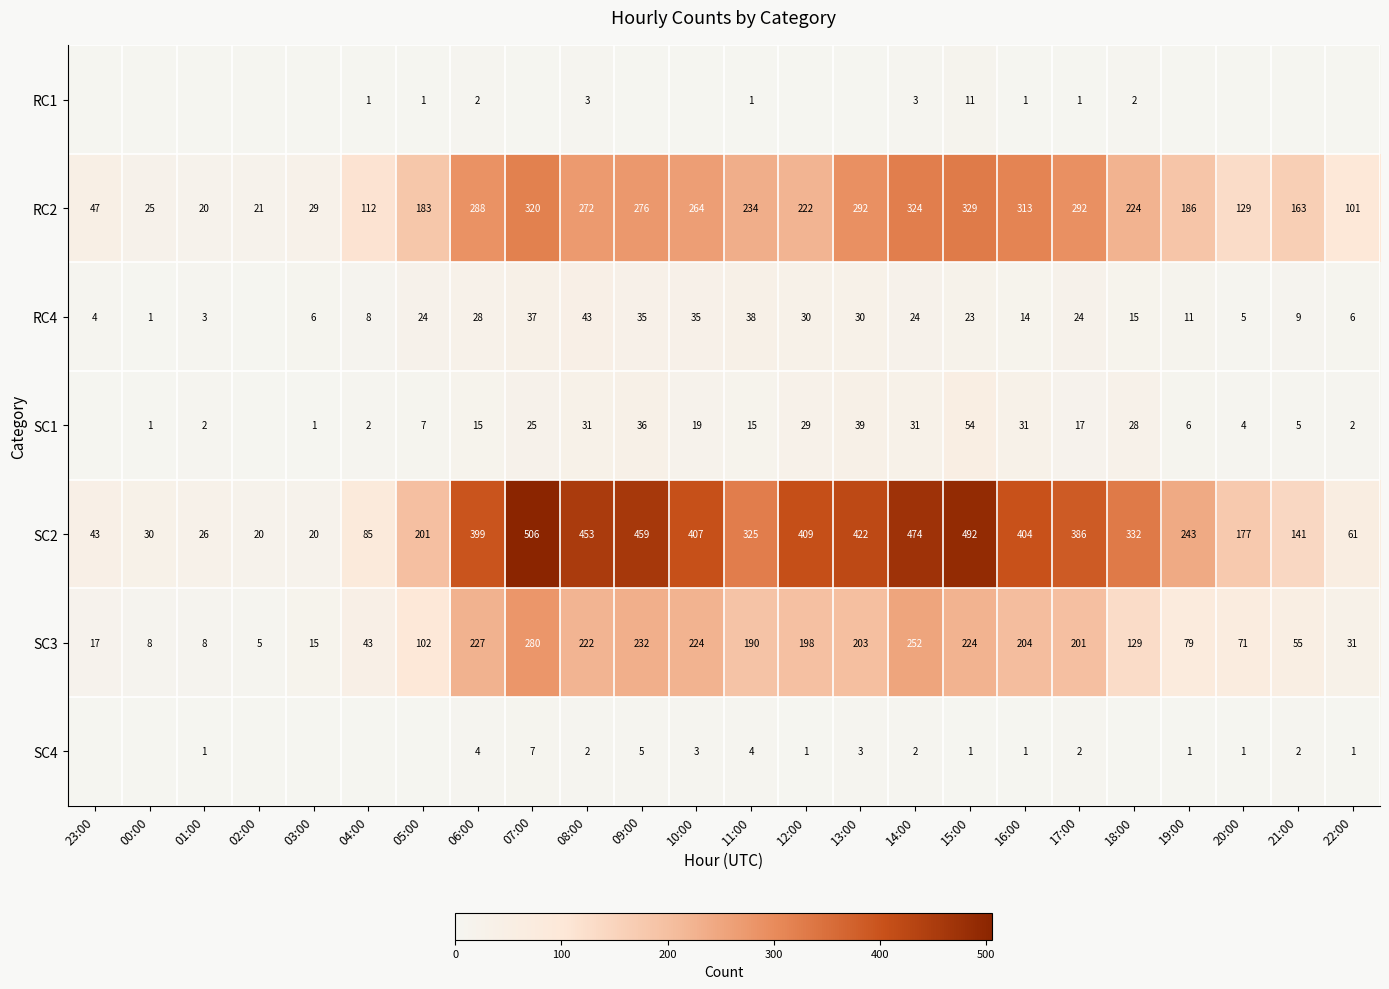

True or false: SC1 has a value of 39 at 13:00.

True